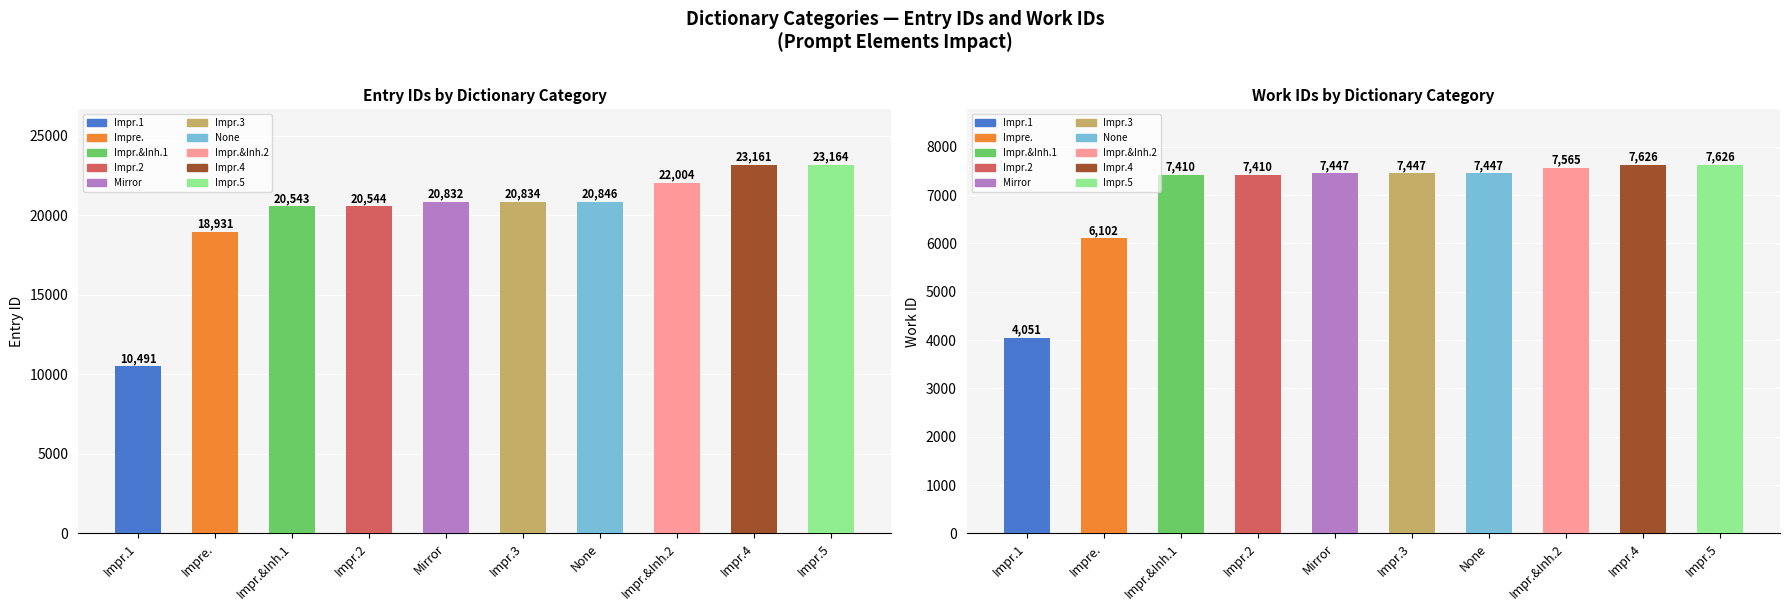

What is the label of the 1st bar from the right?

Impr.5